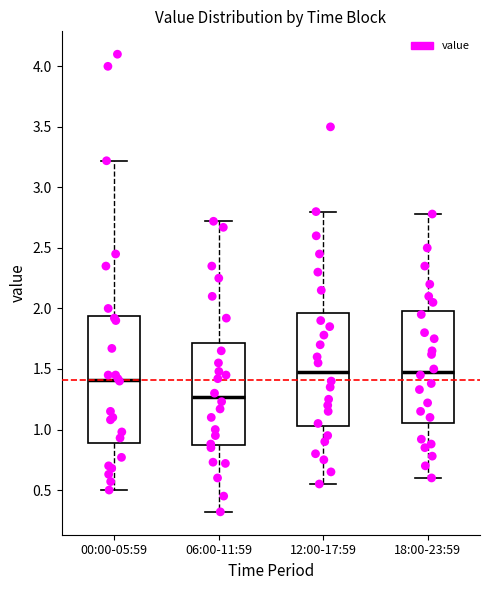

Where is the lower edge of the box for 00:00-05:59 on the y-axis? The values are not printed on the chart, so give them approximately, as read against the axis.

0.90